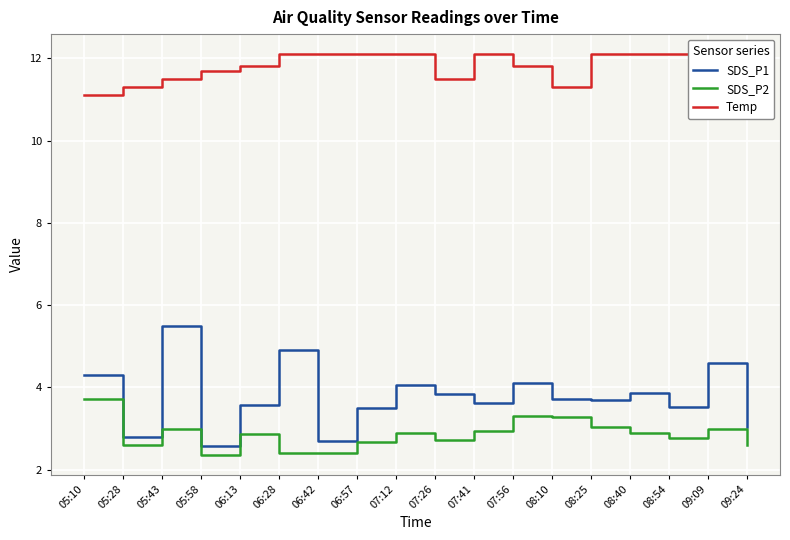

Which series has the largest total across all categories?

Temp